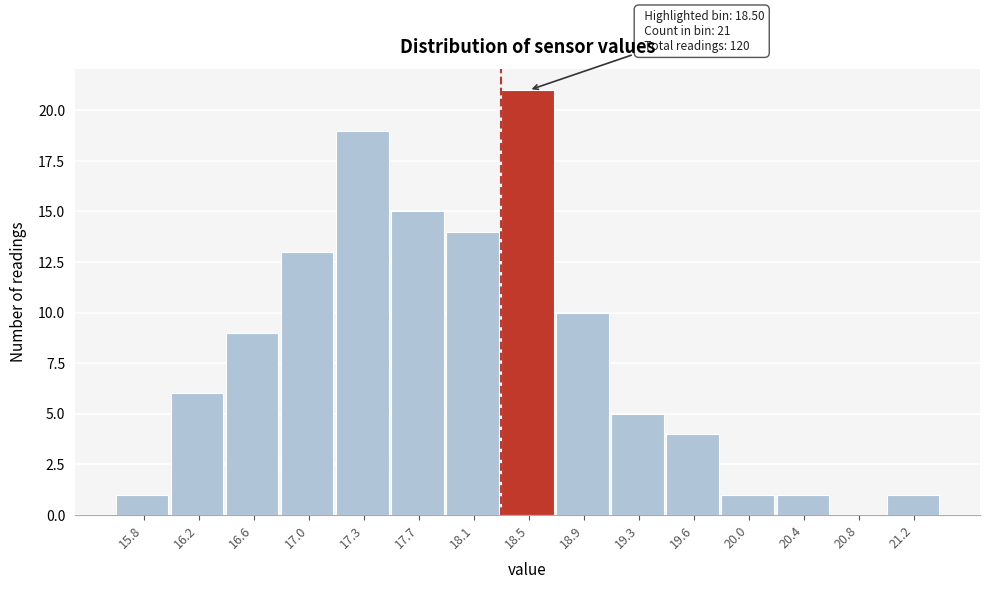

Reading right to left, list all the values displayed in this chart.

21.2=1	20.8=0	20.4=1	20.0=1	19.6=4	19.3=5	18.9=10	18.5=21	18.1=14	17.7=15	17.3=19	17.0=13	16.6=9	16.2=6	15.8=1